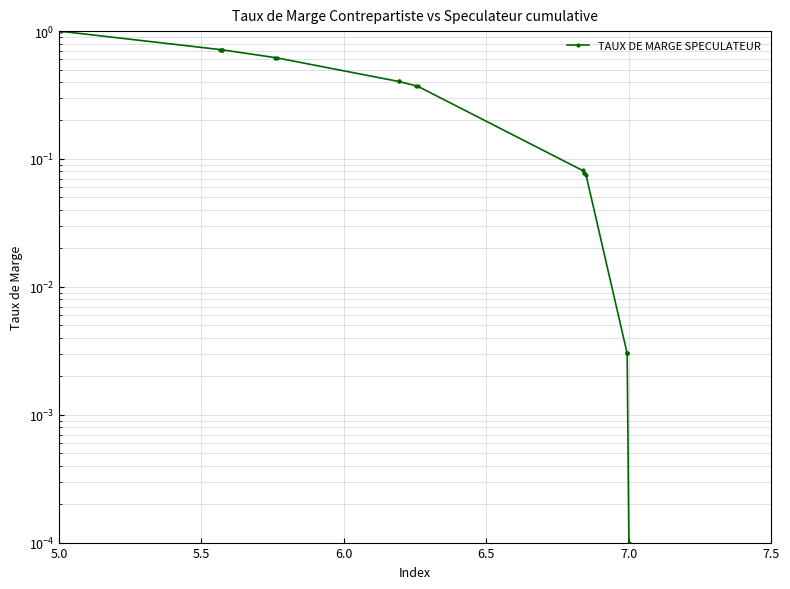

What is the greatest value displayed?

1.0